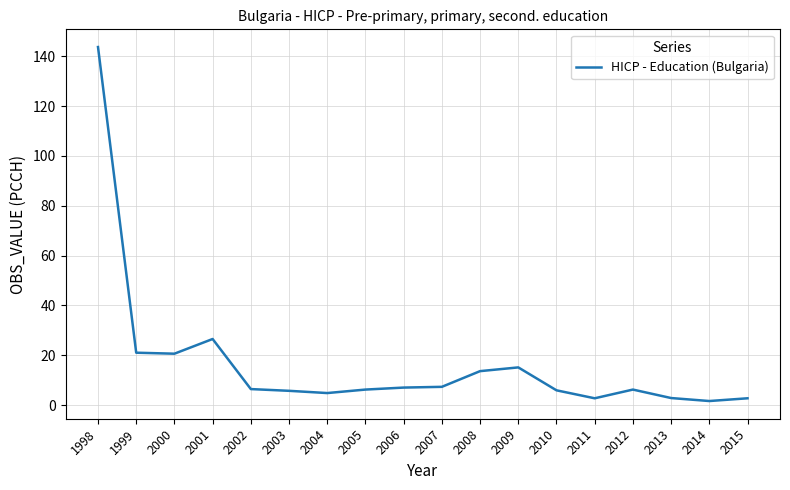

Is it true that the value at 2010 is 5.9?

True